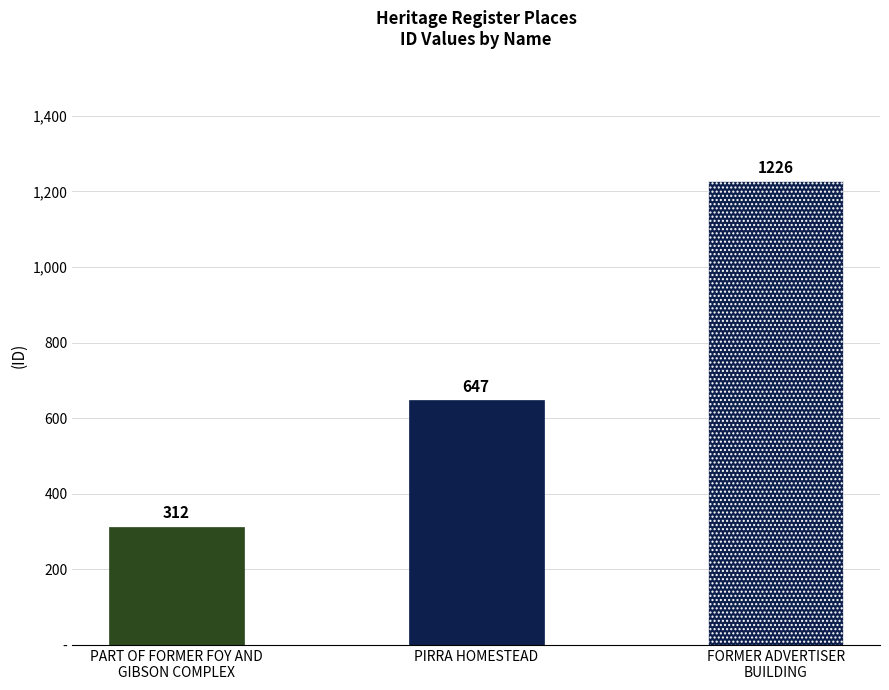

Which has a higher value, FORMER ADVERTISER
BUILDING or PART OF FORMER FOY AND
GIBSON COMPLEX?

FORMER ADVERTISER
BUILDING